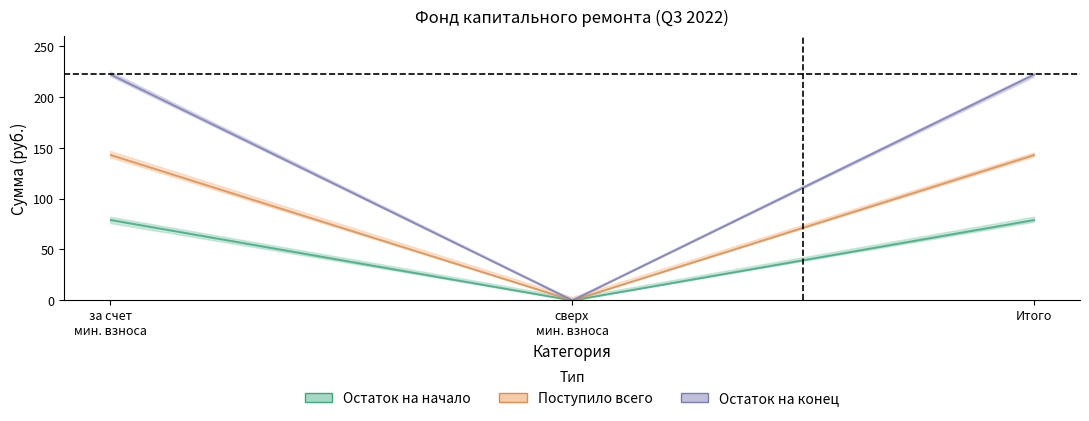

At which category is the sum across all series the highest?

1